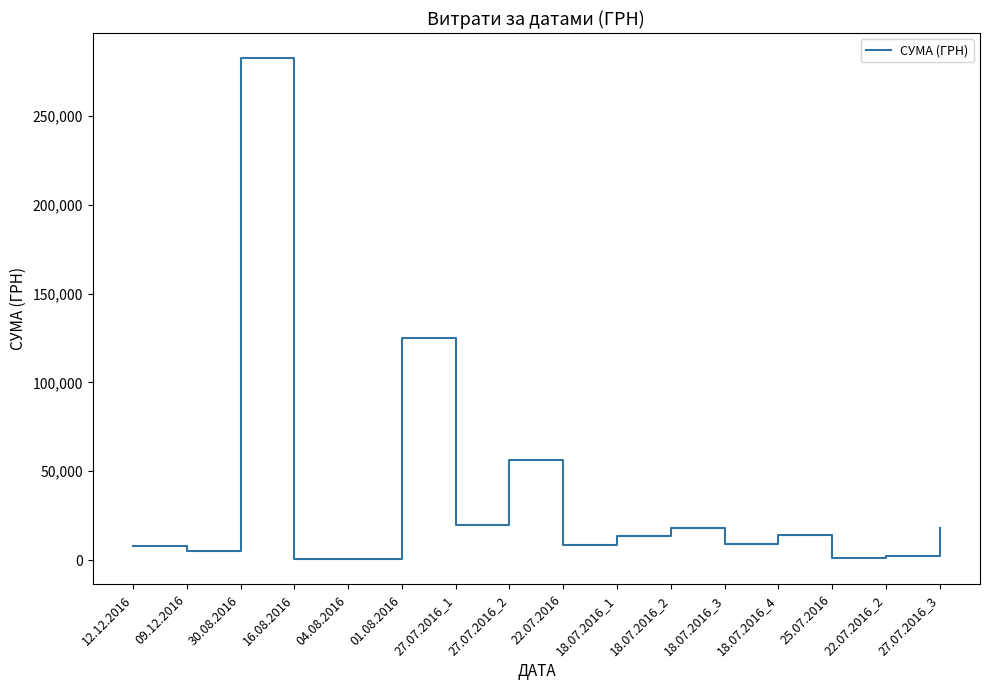

What is the difference between the values at 27.07.2016_3 and 27.07.2016_2?

38553.0